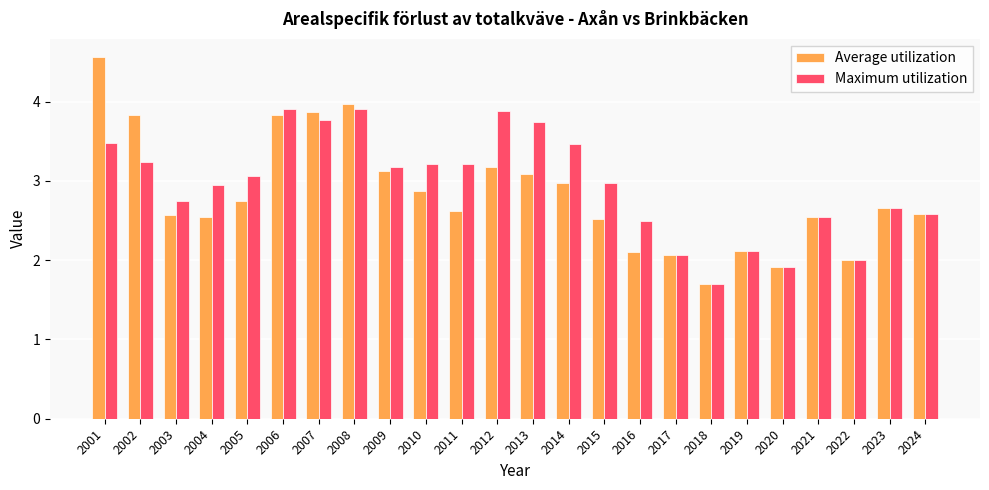

What is the sum of the Average utilization values at 2017 and 2004?

4.6